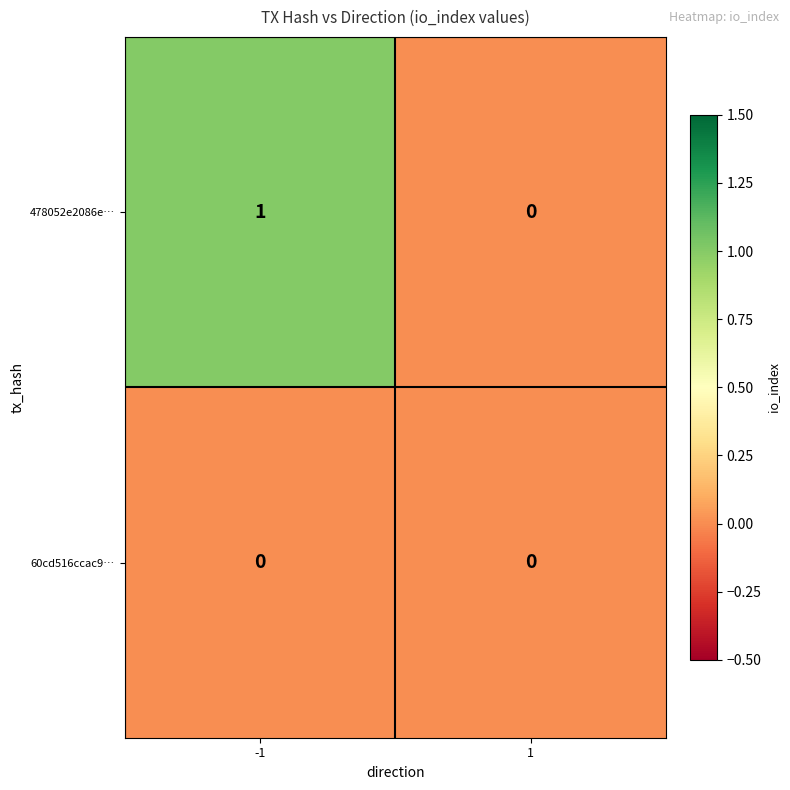

Reading left to right, transcribe all the data shown in this chart.

478052e2086e…: 1	0
60cd516ccac9…: 0	0